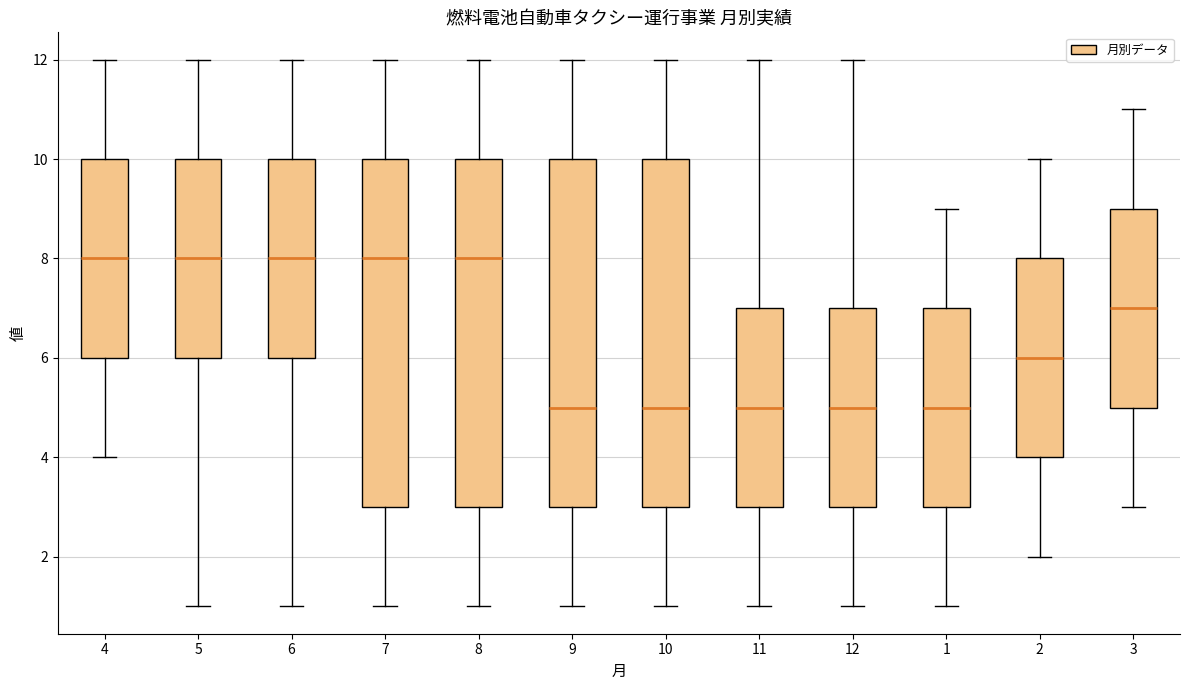

Where does the upper whisker of the box at x = 7 end on the y-axis? The values are not printed on the chart, so give them approximately, as read against the axis.

12